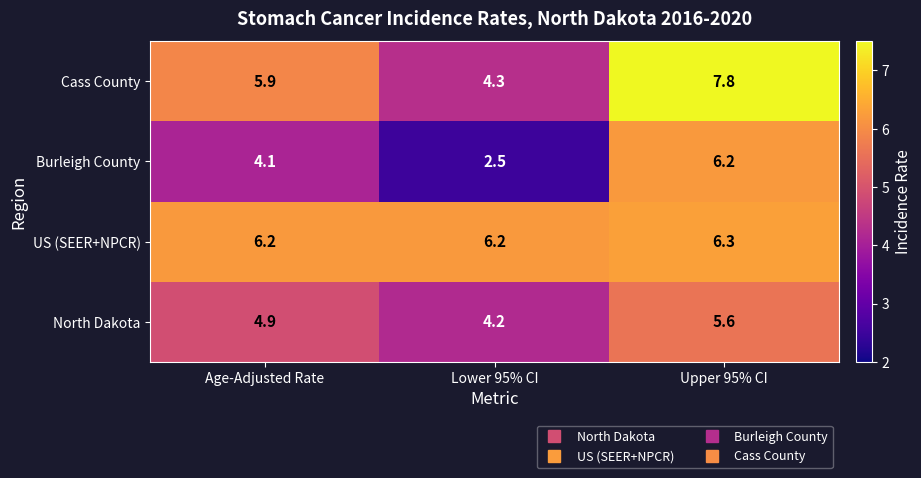

True or false: US (SEER+NPCR) has a value of 6.2 at Lower 95% CI.

True